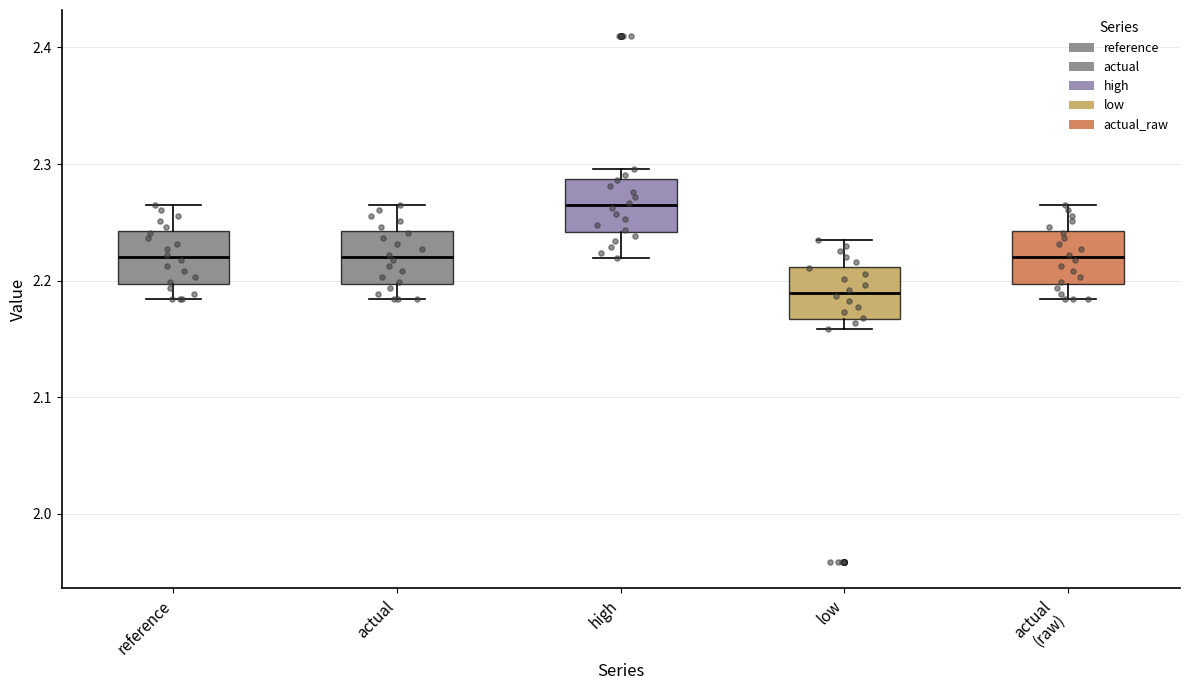

Reading left to right, read every box against the y-axis: the position of its median line, the range the box covers, and the ends of its whiskers. The values are not printed on the chart, so give them approximately, as read against the axis.

reference: median 2.22, box 2.20 to 2.24, whiskers 2.18 to 2.26
actual: median 2.22, box 2.20 to 2.24, whiskers 2.18 to 2.26
high: median 2.26, box 2.24 to 2.29, whiskers 2.22 to 2.30
low: median 2.19, box 2.17 to 2.21, whiskers 2.16 to 2.23
actual (raw): median 2.22, box 2.20 to 2.24, whiskers 2.18 to 2.26